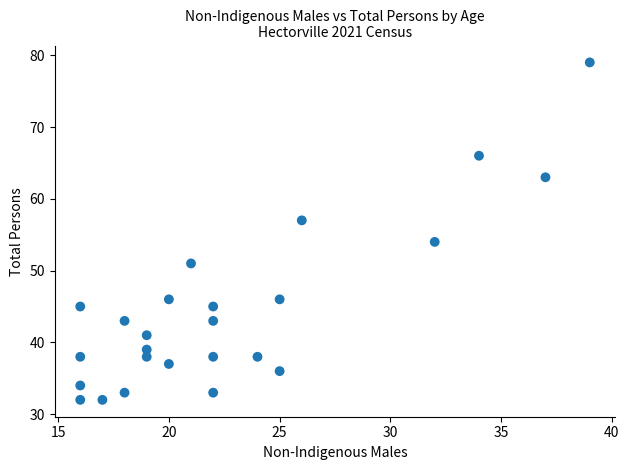

What Y value in the scatter plot is closest to 55?

54